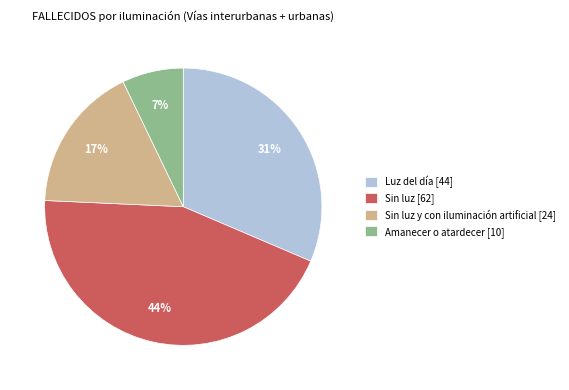

To the nearest percent, what is the difference between the Amanecer o atardecer [10] and Luz del día [44] slice percentages?

24%